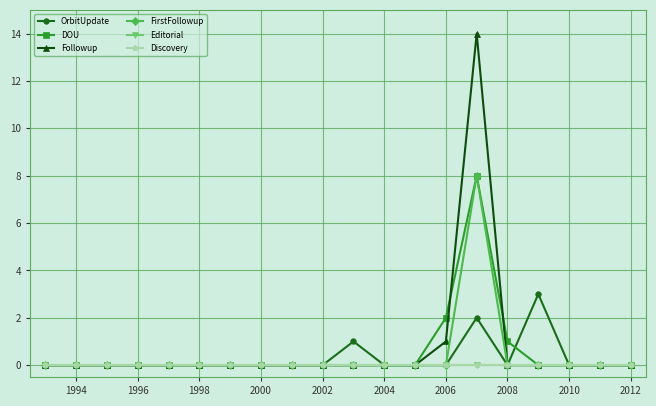

Does the chart have visible grid lines?

Yes